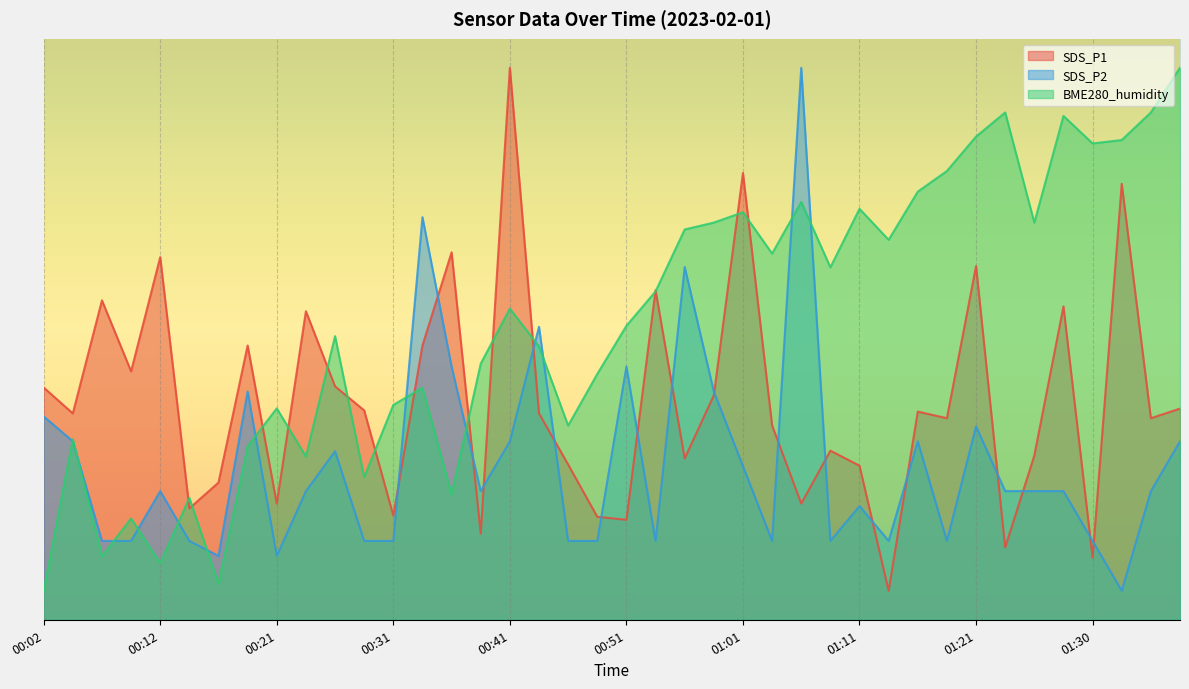

What is the maximum value for BME280_humidity?

9.5